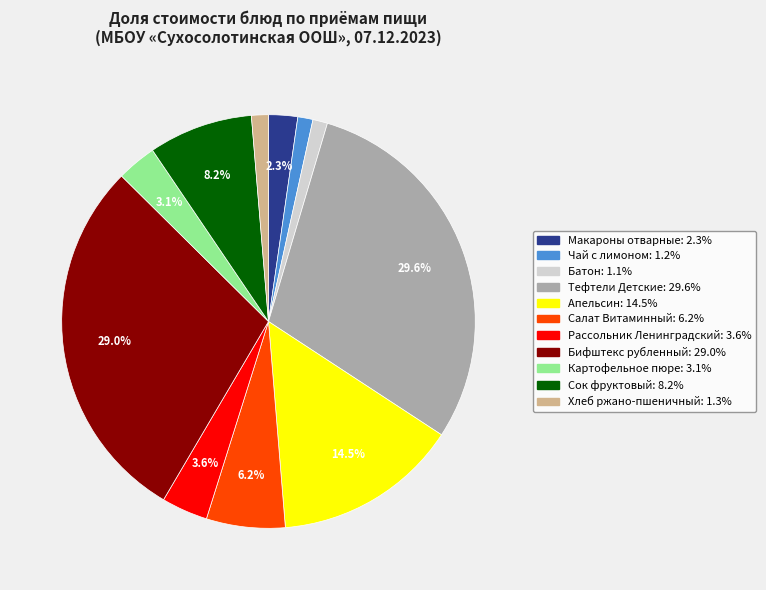

Is the sum of Картофельное пюре and Салат Витаминный greater than half?

No